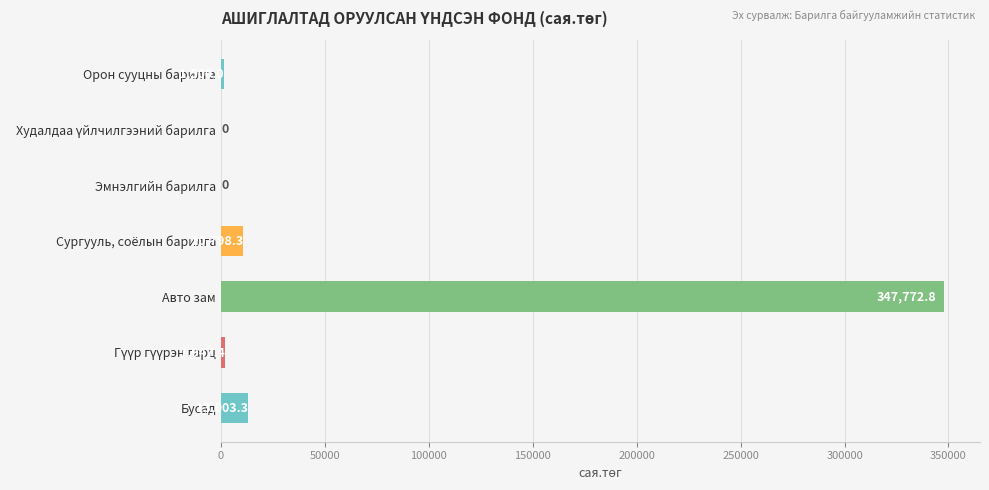

Approximately how many times larger is the value at Бусад compared to Орон сууцны барилга?

8.7